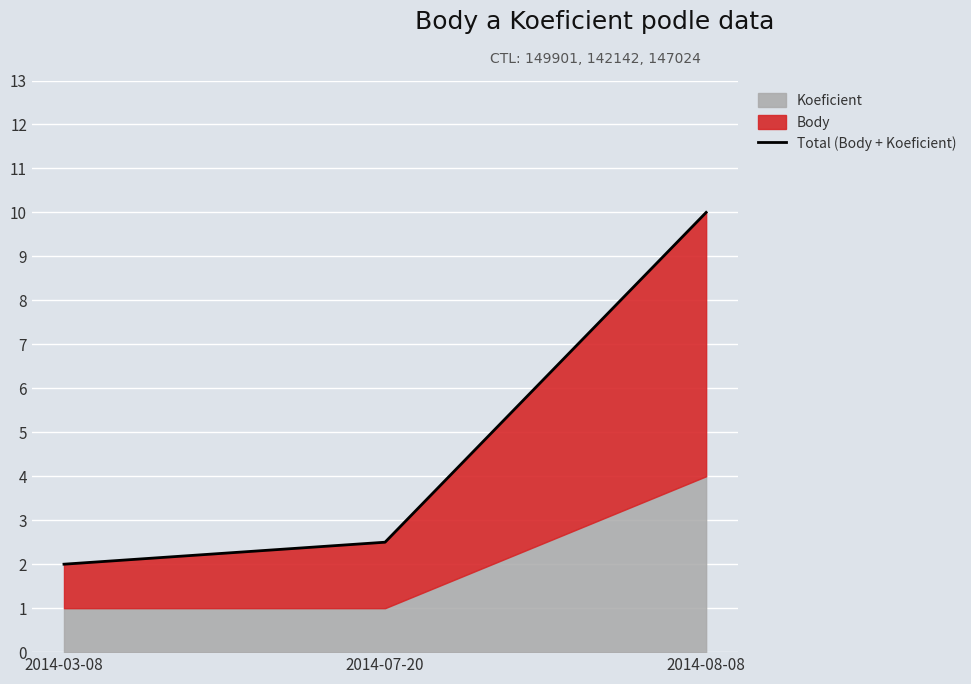

What is the sum of the values at 2014-07-20 and 2014-03-08?

4.5